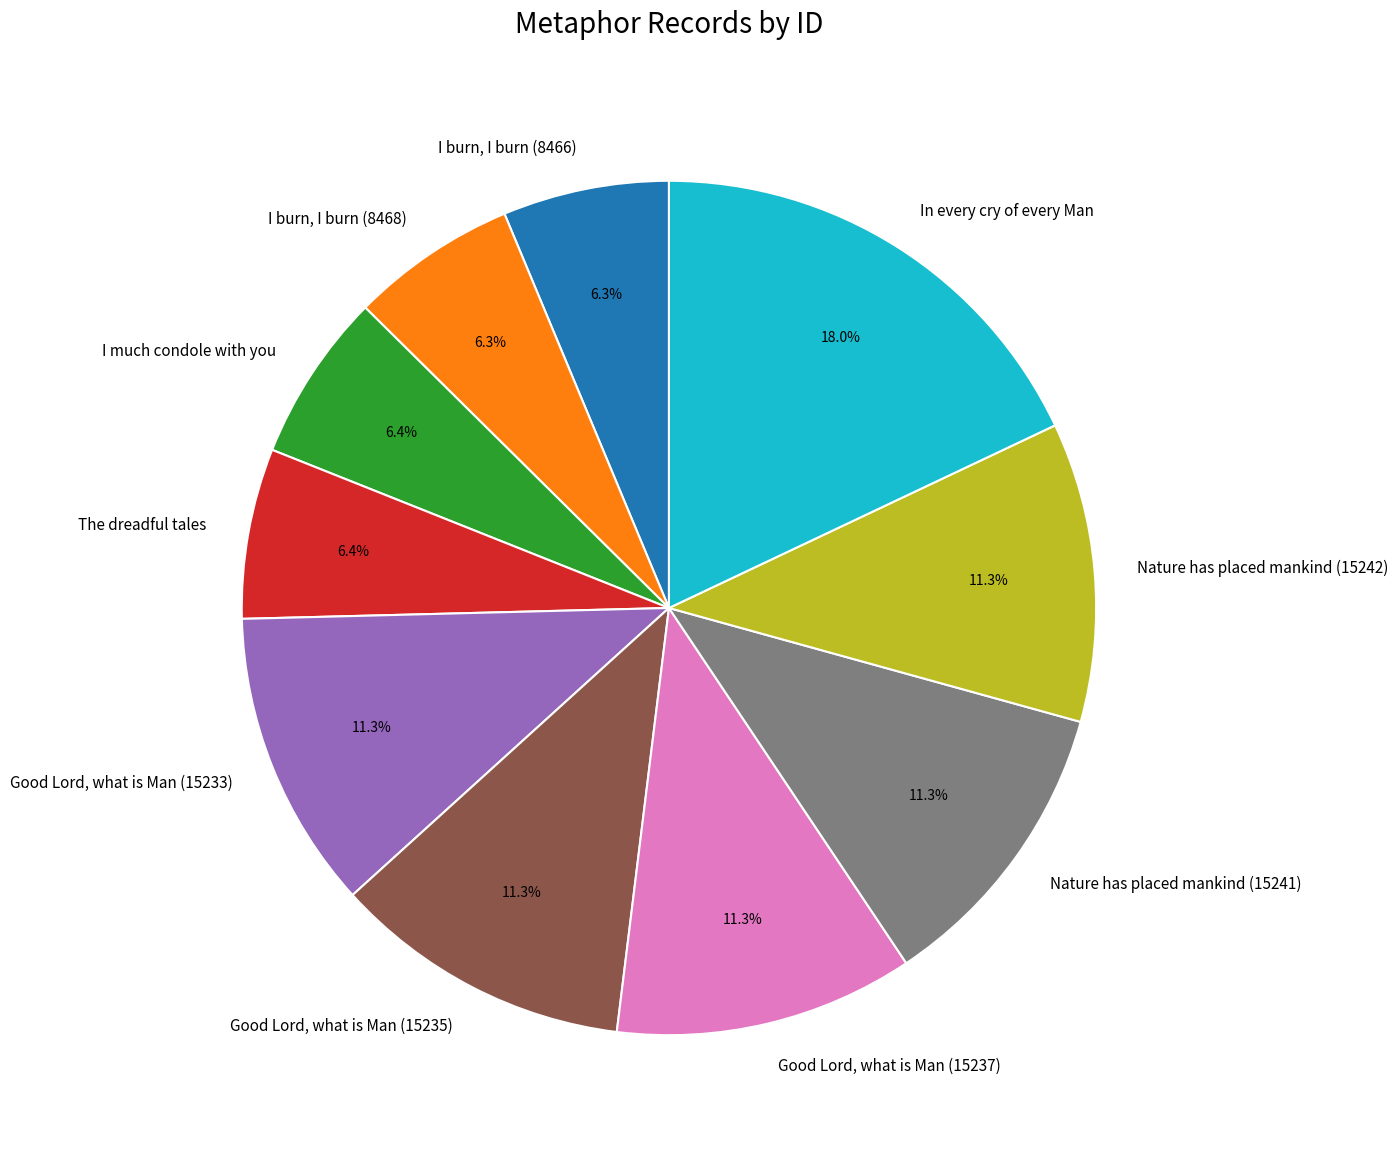

Between The dreadful tales and Good Lord, what is Man (15233), which is larger?

Good Lord, what is Man (15233)